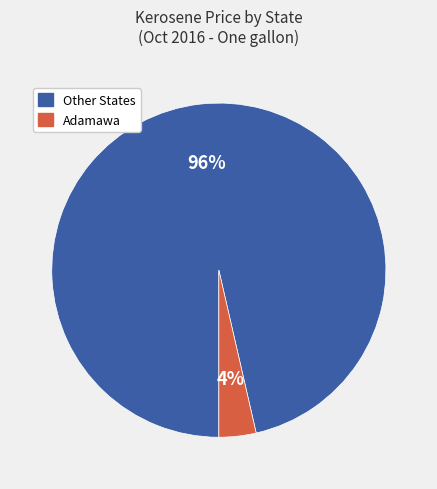

Is there a majority slice in this chart?

Yes